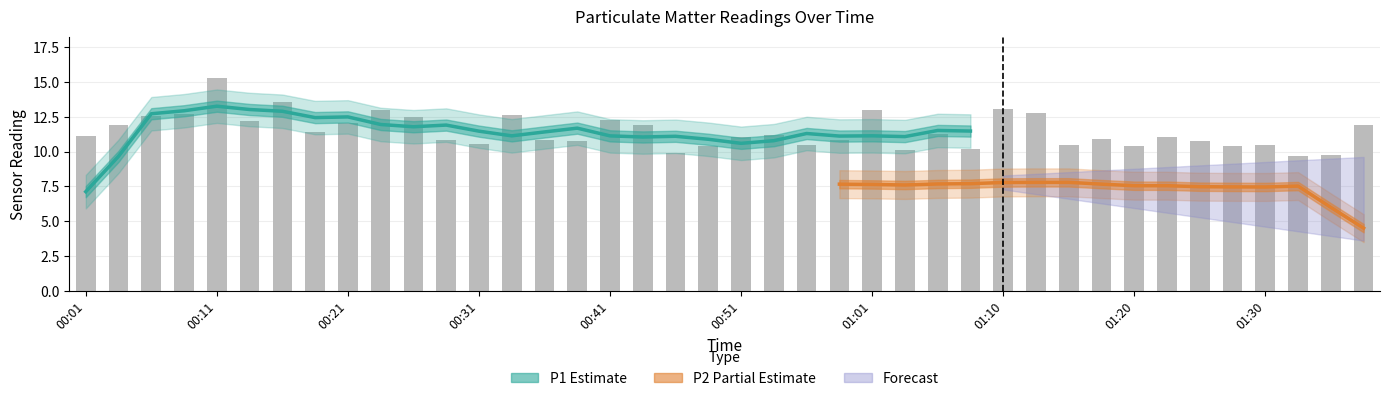

Rank the categories by value from highest to lowest.

00:11, 00:16, 01:10, 00:24, 01:01, 01:13, 00:09, 00:33, 00:06, 00:26, 00:41, 00:14, 00:21, 00:04, 00:43, 01:37, 00:19, 01:05, 00:53, 00:01, 01:23, 00:51, 01:18, 00:28, 00:58, 00:36, 00:38, 01:25, 00:31, 01:30, 00:56, 01:15, 01:20, 01:28, 00:48, 01:08, 01:03, 00:46, 01:35, 01:32